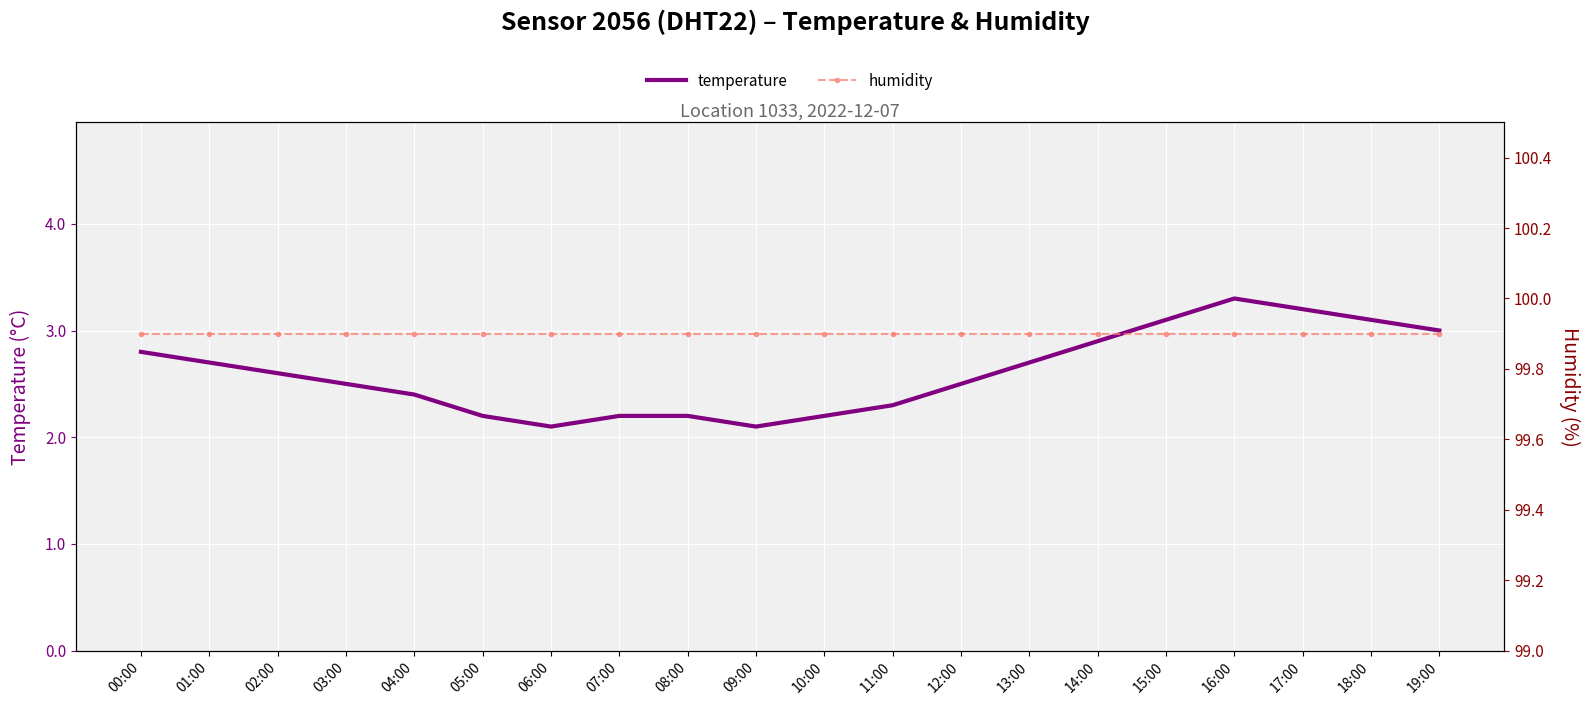

True or false: humidity has more than 0 interior local peaks.

False